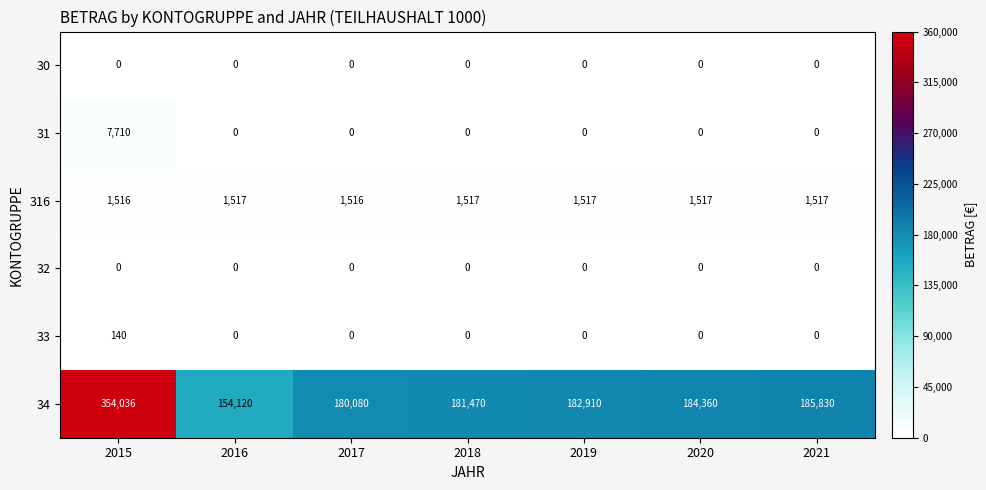

What is the maximum value shown in the chart?

354036